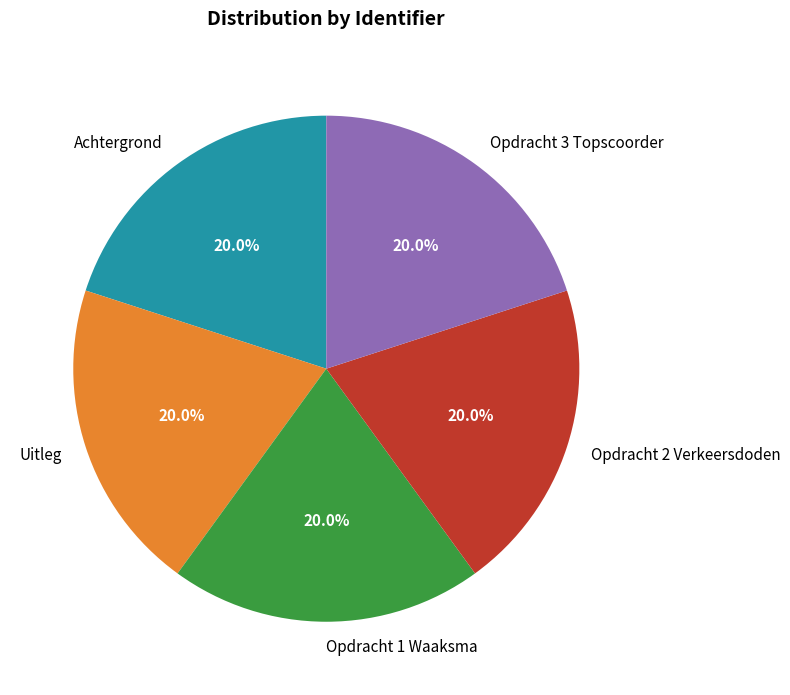

The Opdracht 2 Verkeersdoden slice represents 5% of the pie. True or false?

False